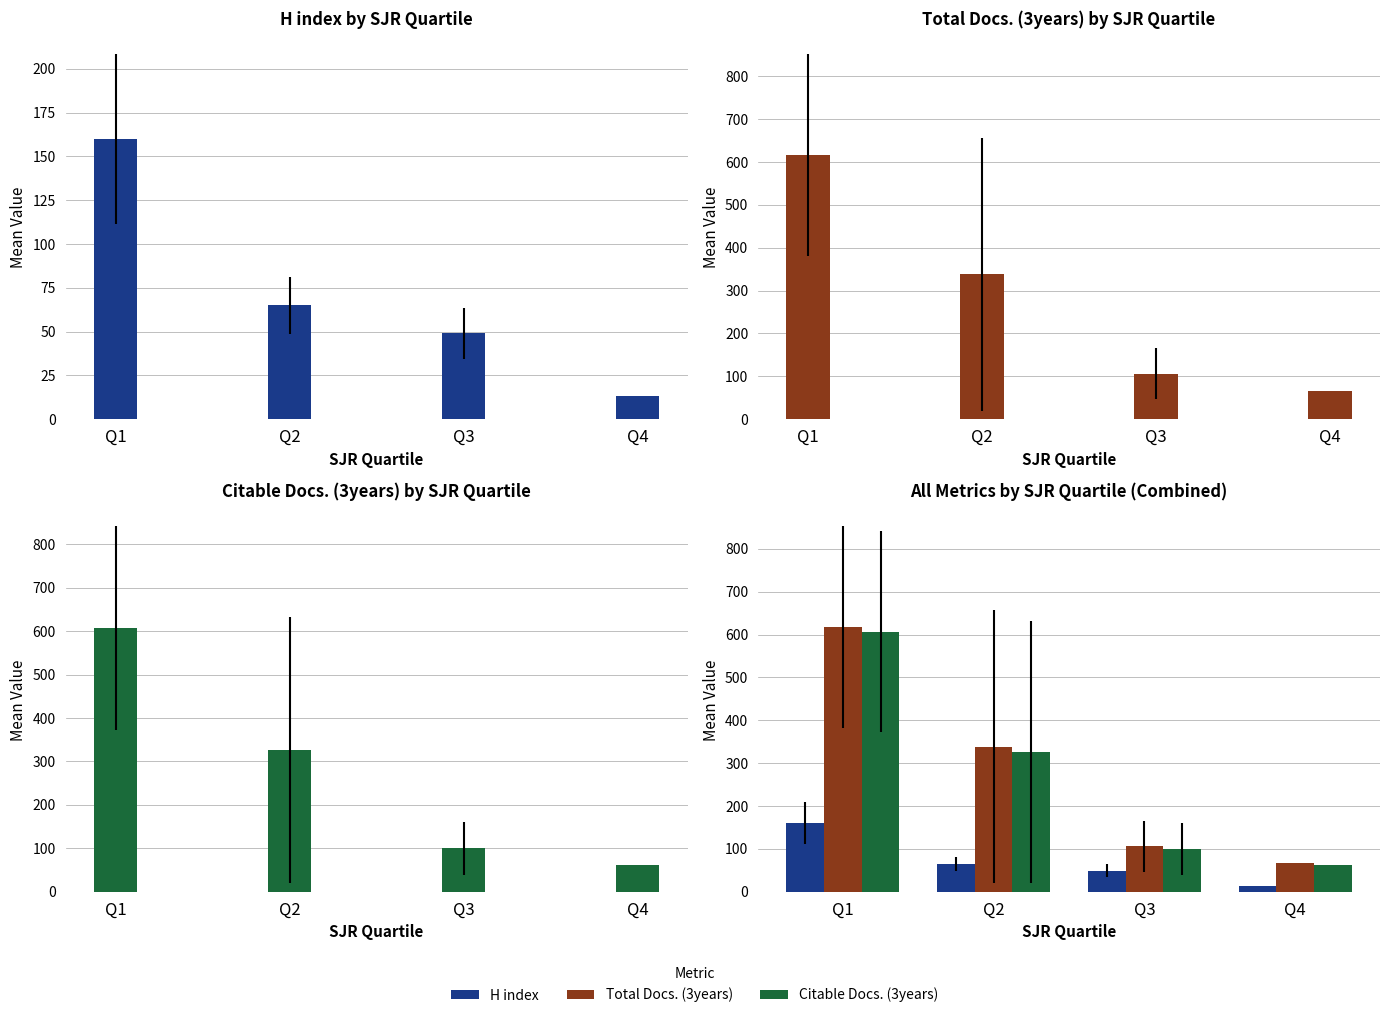

Reading left to right, transcribe all the data shown in this chart.

H index: Q1=160.0	Q2=65.0	Q3=49.0	Q4=13.0
Total Docs. (3years): Q1=617.0	Q2=338.3	Q3=106.2	Q4=66.0
Citable Docs. (3years): Q1=606.6	Q2=326.0	Q3=100.2	Q4=62.0